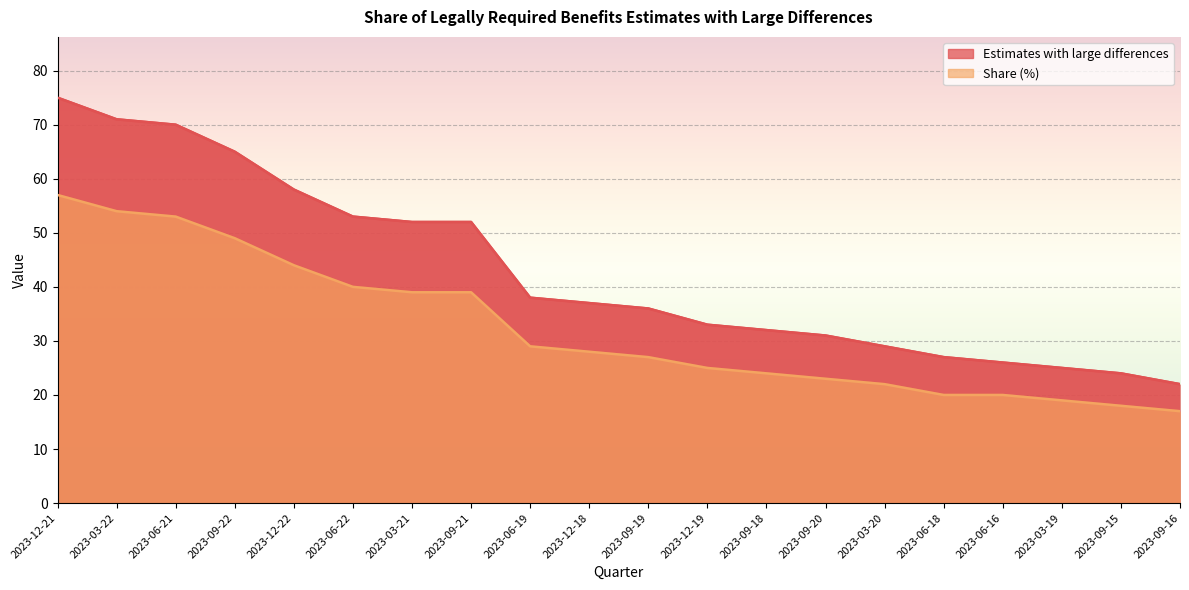

Rank the categories by Share (%) value from lowest to highest.

2023-09-16, 2023-09-15, 2023-03-19, 2023-06-18, 2023-06-16, 2023-03-20, 2023-09-20, 2023-09-18, 2023-12-19, 2023-09-19, 2023-12-18, 2023-06-19, 2023-03-21, 2023-09-21, 2023-06-22, 2023-12-22, 2023-09-22, 2023-06-21, 2023-03-22, 2023-12-21